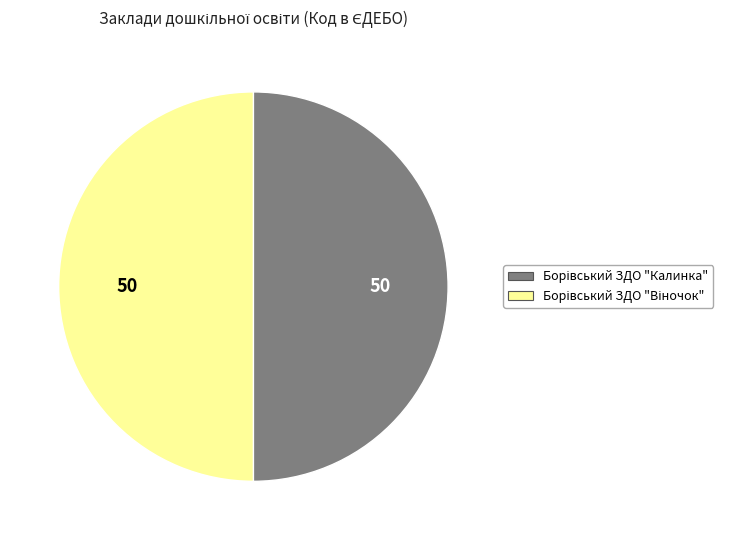

How many slices are in this pie chart?

2